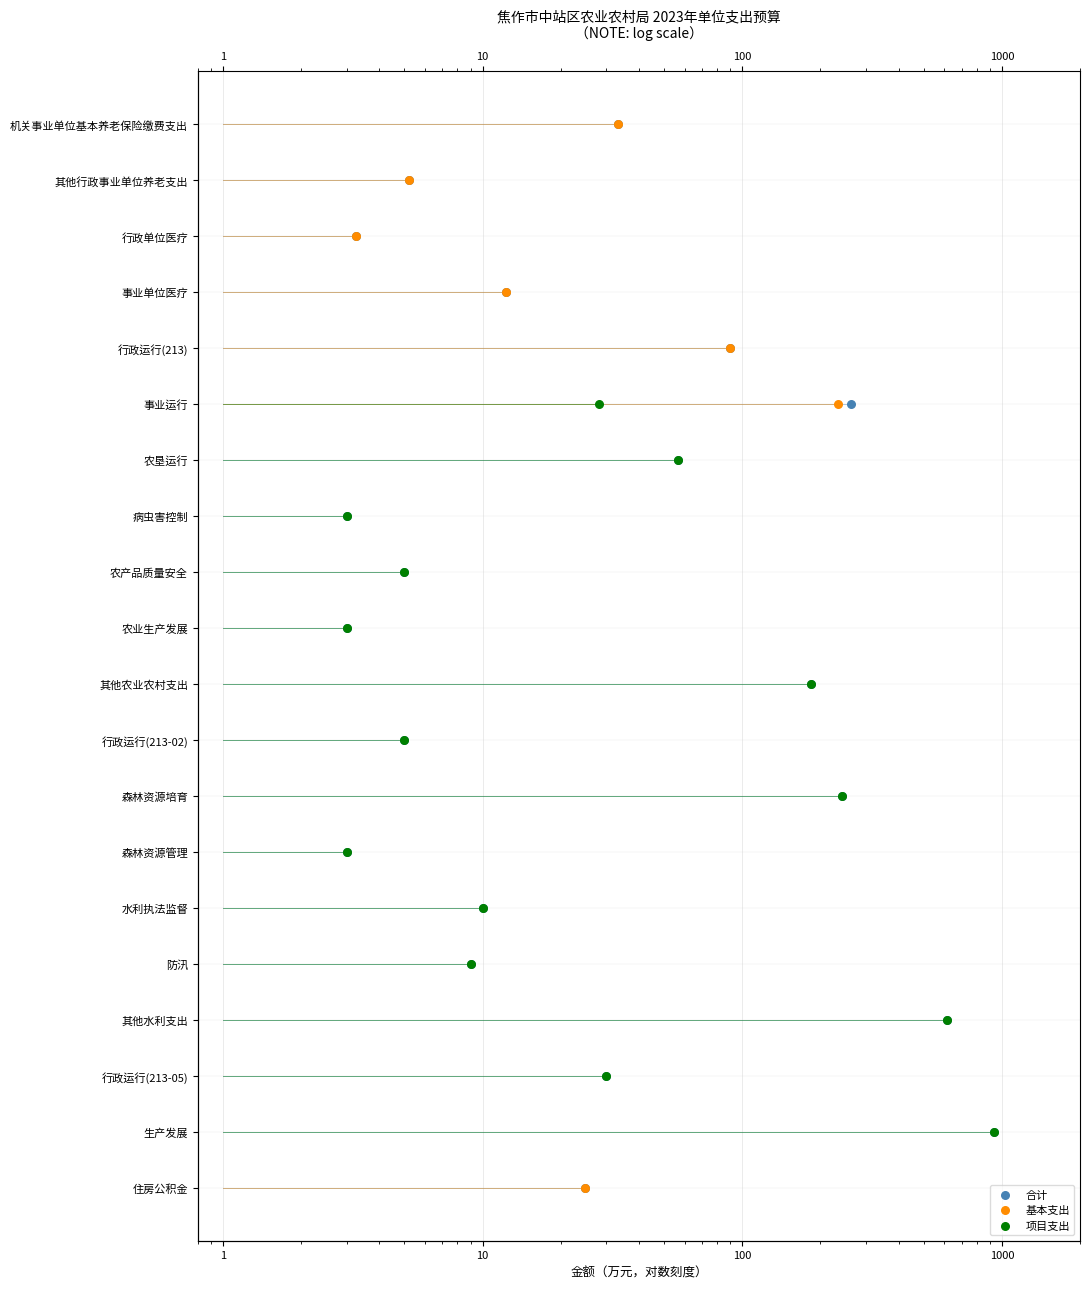

Which series has the largest Y range (max minus min)?

合计